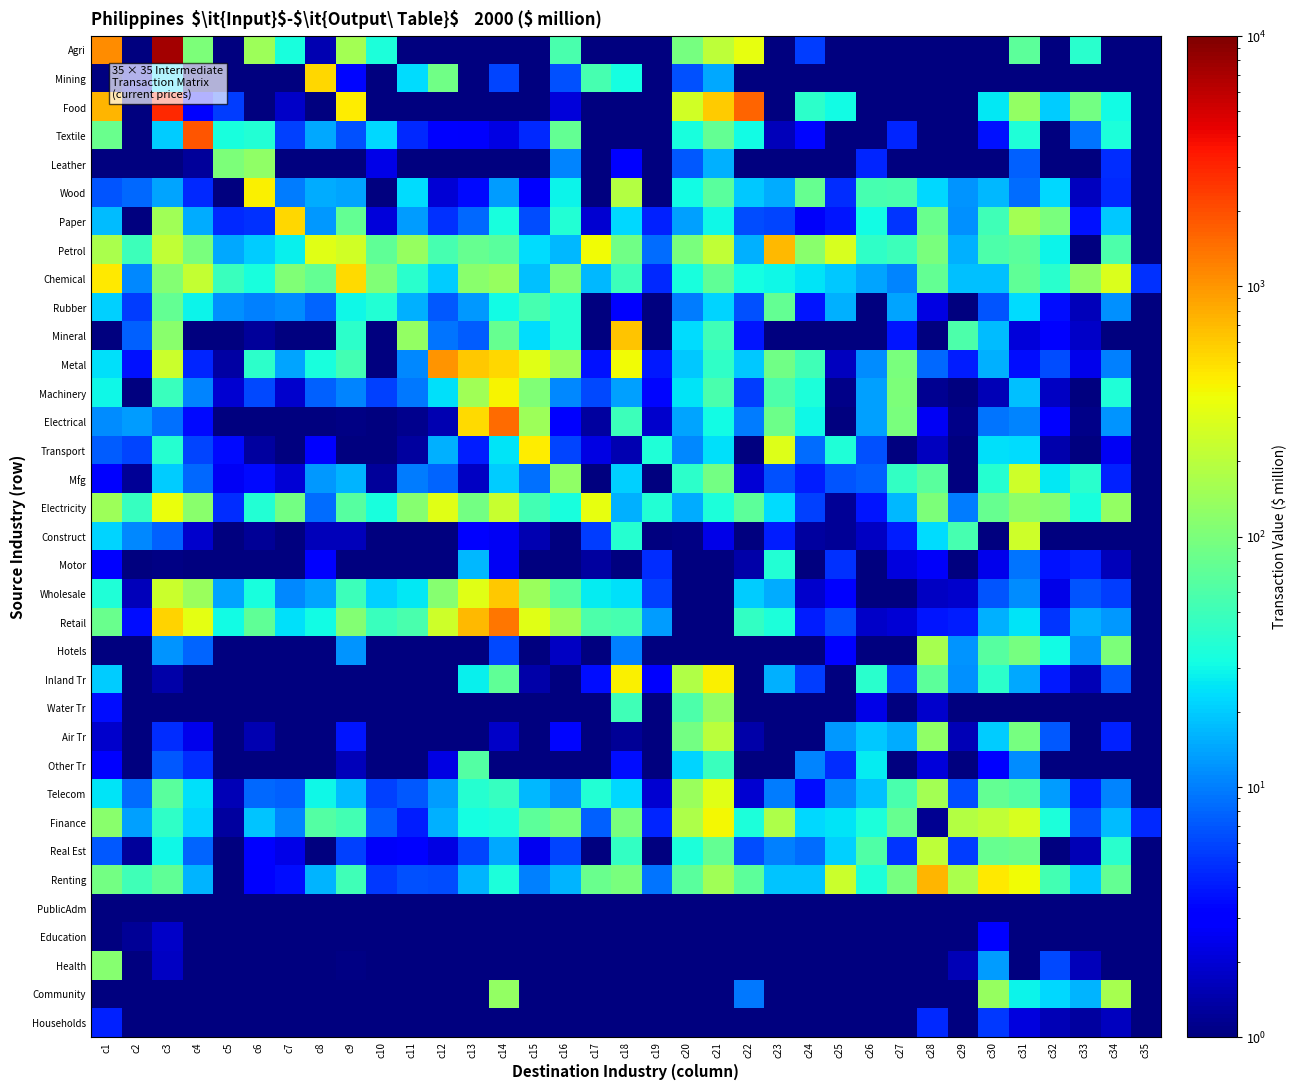

Reading left to right, extract all data points from this chart.

Agri: c1=1087.7	c2=0.9	c3=7345.6	c4=100.9	c5=0.3	c6=143.4	c7=33.8	c8=1.5	c9=154.5	c10=35.1	c11=0.1	c12=0.0	c13=0.0	c14=0.0	c15=0.0	c16=57.3	c17=0.0	c18=0.3	c19=0.0	c20=94.7	c21=210.7	c22=329.0	c23=0.0	c24=5.5	c25=0.0	c26=0.0	c27=0.0	c28=0.0	c29=0.0	c30=0.0	c31=71.4	c32=0.0	c33=40.0	c34=0.1	c35=0.0
Mining: c1=0.0	c2=1.7	c3=22.9	c4=0.0	c5=0.0	c6=0.0	c7=0.0	c8=534.5	c9=3.4	c10=0.0	c11=23.0	c12=87.8	c13=0.0	c14=5.9	c15=0.0	c16=6.5	c17=55.8	c18=31.7	c19=0.0	c20=6.5	c21=14.5	c22=0.5	c23=0.1	c24=0.0	c25=0.0	c26=0.0	c27=0.0	c28=0.6	c29=0.1	c30=0.1	c31=0.0	c32=0.0	c33=0.0	c34=0.0	c35=0.0
Food: c1=739.3	c2=0.0	c3=2865.1	c4=3.1	c5=5.6	c6=0.9	c7=1.8	c8=0.0	c9=426.8	c10=0.7	c11=0.0	c12=0.0	c13=0.1	c14=0.0	c15=0.0	c16=2.1	c17=0.0	c18=0.0	c19=0.0	c20=262.9	c21=585.2	c22=1624.2	c23=0.0	c24=42.1	c25=31.0	c26=0.0	c27=0.0	c28=0.0	c29=0.0	c30=25.8	c31=131.7	c32=20.4	c33=91.5	c34=30.6	c35=0.0
Textile: c1=82.9	c2=0.4	c3=20.5	c4=1855.2	c5=33.6	c6=37.1	c7=5.7	c8=14.4	c9=6.5	c10=22.5	c11=4.7	c12=3.1	c13=2.8	c14=2.2	c15=4.5	c16=75.7	c17=0.0	c18=0.8	c19=0.0	c20=33.9	c21=75.4	c22=30.7	c23=1.6	c24=3.3	c25=0.1	c26=0.8	c27=4.5	c28=0.1	c29=0.0	c30=3.7	c31=35.6	c32=0.8	c33=9.3	c34=34.1	c35=0.0
Leather: c1=0.0	c2=0.4	c3=0.0	c4=1.2	c5=100.1	c6=125.2	c7=0.0	c8=0.0	c9=0.0	c10=2.3	c11=0.0	c12=0.0	c13=0.2	c14=0.0	c15=0.0	c16=10.4	c17=0.0	c18=2.9	c19=0.0	c20=7.1	c21=15.8	c22=0.0	c23=0.0	c24=0.0	c25=0.0	c26=4.5	c27=0.0	c28=0.0	c29=0.0	c30=0.2	c31=7.7	c32=0.0	c33=0.0	c34=4.7	c35=0.0
Wood: c1=6.8	c2=8.1	c3=14.1	c4=4.7	c5=0.1	c6=415.8	c7=10.0	c8=15.0	c9=14.2	c10=0.6	c11=23.4	c12=2.0	c13=3.5	c14=13.0	c15=2.9	c16=28.9	c17=0.2	c18=190.2	c19=0.0	c20=31.0	c21=69.0	c22=19.6	c23=15.4	c24=78.3	c25=4.7	c26=54.7	c27=56.9	c28=22.4	c29=12.2	c30=17.1	c31=8.6	c32=22.4	c33=1.7	c34=4.5	c35=0.0
Paper: c1=17.7	c2=0.1	c3=152.9	c4=15.2	c5=4.6	c6=4.9	c7=523.9	c8=12.6	c9=76.8	c10=2.1	c11=13.0	c12=4.9	c13=8.1	c14=33.0	c15=6.4	c16=37.1	c17=1.9	c18=22.7	c19=4.2	c20=13.6	c21=30.2	c22=6.3	c23=5.9	c24=2.7	c25=3.9	c26=31.1	c27=5.1	c28=81.2	c29=11.9	c30=50.8	c31=159.6	c32=99.9	c33=3.7	c34=19.3	c35=0.0
Petrol: c1=169.8	c2=49.0	c3=216.7	c4=97.5	c5=14.8	c6=20.5	c7=27.7	c8=306.6	c9=254.9	c10=72.7	c11=134.9	c12=54.5	c13=78.5	c14=69.6	c15=23.7	c16=16.6	c17=369.6	c18=88.5	c19=8.4	c20=96.6	c21=215.0	c22=15.6	c23=708.4	c24=119.2	c25=281.2	c26=42.8	c27=49.8	c28=99.5	c29=15.8	c30=59.5	c31=67.9	c32=29.0	c33=1.0	c34=59.2	c35=0.1
Chemical: c1=447.2	c2=11.0	c3=110.0	c4=226.6	c5=47.7	c6=33.7	c7=104.1	c8=77.3	c9=523.1	c10=104.3	c11=39.4	c12=20.5	c13=115.8	c14=136.9	c15=18.1	c16=104.6	c17=16.6	c18=49.6	c19=4.6	c20=33.5	c21=74.5	c22=31.8	c23=30.1	c24=25.1	c25=19.4	c26=14.3	c27=10.7	c28=75.0	c29=17.9	c30=18.1	c31=74.6	c32=39.7	c33=126.7	c34=285.7	c35=5.0
Rubber: c1=21.1	c2=5.5	c3=77.6	c4=28.9	c5=11.8	c6=10.1	c7=11.5	c8=7.8	c9=29.6	c10=37.4	c11=15.6	c12=7.1	c13=12.6	c14=31.4	c15=56.1	c16=37.6	c17=0.7	c18=2.9	c19=0.8	c20=9.7	c21=21.6	c22=6.6	c23=77.5	c24=3.8	c25=15.4	c26=0.8	c27=13.9	c28=2.3	c29=0.1	c30=7.0	c31=23.2	c32=3.6	c33=1.6	c34=11.8	c35=0.0
Mineral: c1=0.5	c2=7.6	c3=117.3	c4=0.2	c5=0.0	c6=1.3	c7=0.4	c8=0.2	c9=40.7	c10=0.0	c11=129.6	c12=9.1	c13=7.2	c14=79.5	c15=23.0	c16=37.8	c17=0.8	c18=649.4	c19=0.0	c20=23.3	c21=51.9	c22=3.8	c23=0.0	c24=0.0	c25=0.0	c26=0.0	c27=3.9	c28=0.0	c29=60.4	c30=17.5	c31=2.1	c32=3.1	c33=1.8	c34=0.0	c35=0.0
Metal: c1=24.2	c2=3.7	c3=241.4	c4=4.4	c5=1.3	c6=42.0	c7=14.0	c8=32.8	c9=53.7	c10=1.0	c11=10.8	c12=1025.3	c13=621.1	c14=523.4	c15=314.8	c16=142.1	c17=3.7	c18=377.0	c19=4.0	c20=19.2	c21=42.8	c22=19.6	c23=86.7	c24=51.4	c25=1.7	c26=11.4	c27=99.2	c28=8.3	c29=4.1	c30=15.8	c31=3.6	c32=6.5	c33=2.4	c34=10.3	c35=0.0
Machinery: c1=29.8	c2=0.4	c3=47.6	c4=10.4	c5=2.0	c6=6.2	c7=1.9	c8=7.8	c9=10.7	c10=5.7	c11=9.6	c12=24.3	c13=151.5	c14=399.7	c15=104.7	c16=10.8	c17=6.3	c18=13.8	c19=3.4	c20=25.3	c21=56.4	c22=5.5	c23=60.4	c24=34.9	c25=1.1	c26=13.7	c27=103.1	c28=1.2	c29=0.2	c30=1.6	c31=18.3	c32=1.7	c33=0.2	c34=35.5	c35=0.0
Electrical: c1=11.3	c2=12.9	c3=8.8	c4=3.4	c5=0.8	c6=0.2	c7=0.3	c8=0.1	c9=1.0	c10=0.0	c11=1.1	c12=1.5	c13=521.4	c14=1505.5	c15=144.5	c16=3.1	c17=1.3	c18=50.4	c19=1.9	c20=14.2	c21=31.5	c22=9.8	c23=84.0	c24=29.8	c25=0.2	c26=13.6	c27=99.0	c28=2.5	c29=1.1	c30=9.2	c31=10.6	c32=3.1	c33=1.1	c34=12.3	c35=0.0
Transport: c1=7.4	c2=5.9	c3=38.0	c4=5.8	c5=3.5	c6=1.3	c7=1.0	c8=3.2	c9=0.9	c10=0.2	c11=1.3	c12=15.6	c13=4.2	c14=24.9	c15=429.9	c16=5.9	c17=2.3	c18=1.5	c19=35.5	c20=10.9	c21=24.4	c22=0.7	c23=303.8	c24=8.6	c25=36.1	c26=6.5	c27=0.5	c28=1.7	c29=0.9	c30=24.6	c31=23.5	c32=1.5	c33=0.1	c34=2.6	c35=0.0
Mfg: c1=3.2	c2=1.2	c3=19.9	c4=8.3	c5=2.6	c6=3.5	c7=2.0	c8=12.4	c9=16.4	c10=1.3	c11=9.9	c12=7.8	c13=1.7	c14=20.2	c15=8.8	c16=124.6	c17=0.8	c18=20.8	c19=0.7	c20=40.8	c21=90.8	c22=2.0	c23=6.7	c24=4.1	c25=6.9	c26=7.7	c27=44.9	c28=68.2	c29=0.1	c30=38.3	c31=249.7	c32=26.2	c33=40.0	c34=4.2	c35=0.0
Electricity: c1=146.6	c2=46.6	c3=351.3	c4=116.7	c5=4.8	c6=36.6	c7=92.2	c8=8.4	c9=67.1	c10=33.7	c11=115.0	c12=306.9	c13=92.8	c14=236.4	c15=53.5	c16=33.6	c17=339.2	c18=15.7	c19=37.4	c20=15.3	c21=34.1	c22=71.2	c23=23.0	c24=5.6	c25=1.2	c26=3.8	c27=17.1	c28=101.8	c29=9.8	c30=80.0	c31=123.0	c32=110.2	c33=33.6	c34=132.1	c35=0.0
Construct: c1=22.0	c2=10.8	c3=7.5	c4=1.9	c5=0.0	c6=1.2	c7=0.7	c8=1.6	c9=1.6	c10=0.2	c11=0.9	c12=0.8	c13=2.9	c14=2.6	c15=1.5	c16=0.5	c17=5.5	c18=38.6	c19=0.0	c20=1.1	c21=2.3	c22=0.0	c23=4.1	c24=1.3	c25=1.2	c26=1.7	c27=4.1	c28=22.9	c29=55.7	c30=0.0	c31=246.0	c32=0.0	c33=0.0	c34=0.0	c35=0.0
Motor: c1=2.9	c2=0.8	c3=1.1	c4=0.6	c5=0.0	c6=0.3	c7=0.4	c8=3.2	c9=0.9	c10=0.2	c11=0.3	c12=0.2	c13=16.7	c14=2.6	c15=0.2	c16=0.0	c17=1.3	c18=0.6	c19=4.9	c20=0.0	c21=0.0	c22=1.4	c23=37.8	c24=1.0	c25=4.9	c26=0.3	c27=2.2	c28=2.7	c29=1.0	c30=2.4	c31=9.2	c32=3.8	c33=4.2	c34=1.6	c35=0.0
Wholesale: c1=36.5	c2=1.6	c3=245.2	c4=142.6	c5=13.9	c6=33.3	c7=11.0	c8=13.8	c9=48.9	c10=21.2	c11=26.1	c12=112.8	c13=316.2	c14=618.7	c15=140.5	c16=65.9	c17=26.6	c18=24.4	c19=5.8	c20=0.0	c21=0.0	c22=20.2	c23=15.4	c24=1.9	c25=2.8	c26=0.8	c27=0.9	c28=1.8	c29=1.9	c30=6.9	c31=11.3	c32=2.3	c33=7.0	c34=5.6	c35=0.3
Retail: c1=81.2	c2=3.6	c3=545.8	c4=317.3	c5=31.0	c6=74.0	c7=24.5	c8=30.8	c9=108.9	c10=47.3	c11=58.0	c12=251.2	c13=703.7	c14=1377.1	c15=312.7	c16=146.6	c17=59.2	c18=54.3	c19=12.9	c20=0.0	c21=0.0	c22=45.0	c23=34.2	c24=4.1	c25=6.3	c26=1.8	c27=2.0	c28=3.9	c29=4.2	c30=15.4	c31=25.1	c32=5.1	c33=15.5	c34=12.4	c35=0.6
Hotels: c1=0.0	c2=0.0	c3=12.2	c4=7.8	c5=0.0	c6=0.0	c7=0.0	c8=0.0	c9=12.1	c10=0.1	c11=0.0	c12=0.0	c13=0.0	c14=6.3	c15=0.1	c16=1.7	c17=0.0	c18=10.4	c19=0.0	c20=0.0	c21=0.0	c22=0.9	c23=0.0	c24=0.0	c25=3.2	c26=0.8	c27=0.0	c28=164.4	c29=12.4	c30=66.6	c31=96.0	c32=31.0	c33=11.7	c34=101.2	c35=0.0
Inland Tr: c1=20.3	c2=0.9	c3=1.4	c4=0.9	c5=0.0	c6=0.5	c7=0.2	c8=0.4	c9=0.5	c10=0.1	c11=0.2	c12=0.5	c13=27.5	c14=74.2	c15=1.4	c16=0.2	c17=3.6	c18=417.6	c19=2.8	c20=183.7	c21=408.9	c22=0.7	c23=15.7	c24=5.5	c25=0.0	c26=40.0	c27=5.8	c28=72.1	c29=11.6	c30=41.5	c31=14.7	c32=4.0	c33=1.6	c34=7.0	c35=0.0
Water Tr: c1=3.6	c2=0.4	c3=0.0	c4=0.0	c5=0.0	c6=0.0	c7=0.0	c8=0.0	c9=0.0	c10=0.0	c11=0.0	c12=0.0	c13=0.0	c14=0.0	c15=0.0	c16=0.0	c17=0.5	c18=50.9	c19=0.1	c20=59.4	c21=132.2	c22=0.0	c23=0.2	c24=0.0	c25=0.8	c26=2.3	c27=0.0	c28=1.9	c29=0.3	c30=0.0	c31=0.0	c32=0.0	c33=0.0	c34=0.0	c35=0.0
Air Tr: c1=1.9	c2=0.1	c3=4.7	c4=2.5	c5=0.0	c6=1.5	c7=0.3	c8=0.2	c9=3.9	c10=0.2	c11=0.0	c12=0.2	c13=0.5	c14=1.8	c15=1.0	c16=3.3	c17=0.1	c18=1.2	c19=0.0	c20=91.4	c21=203.4	c22=1.4	c23=0.9	c24=0.8	c25=12.7	c26=19.4	c27=15.3	c28=125.5	c29=1.6	c30=20.4	c31=96.3	c32=7.1	c33=0.4	c34=4.2	c35=0.0
Other Tr: c1=3.1	c2=0.1	c3=7.0	c4=4.8	c5=0.0	c6=0.1	c7=0.2	c8=0.0	c9=1.6	c10=0.3	c11=0.9	c12=2.2	c13=62.9	c14=0.5	c15=0.3	c16=0.7	c17=0.0	c18=3.6	c19=0.1	c20=21.8	c21=48.5	c22=0.5	c23=0.4	c24=10.5	c25=4.8	c26=27.2	c27=0.2	c28=2.1	c29=0.0	c30=3.2	c31=11.2	c32=0.7	c33=0.0	c34=0.0	c35=0.0
Telecom: c1=25.2	c2=8.6	c3=69.2	c4=24.4	c5=1.6	c6=8.2	c7=7.7	c8=29.9	c9=17.7	c10=5.8	c11=7.1	c12=13.1	c13=38.9	c14=46.6	c15=16.6	c16=11.9	c17=37.9	c18=22.6	c19=2.0	c20=140.8	c21=313.4	c22=1.9	c23=10.0	c24=3.6	c25=11.1	c26=18.0	c27=56.6	c28=157.2	c29=6.5	c30=76.5	c31=63.7	c32=13.0	c33=4.1	c34=10.6	c35=0.0
Finance: c1=118.4	c2=13.8	c3=43.0	c4=21.8	c5=1.3	c6=18.8	c7=10.7	c8=64.5	c9=54.2	c10=7.5	c11=4.1	c12=15.8	c13=31.8	c14=35.1	c15=70.2	c16=95.0	c17=7.5	c18=96.9	c19=4.4	c20=173.2	c21=385.6	c22=34.9	c23=174.4	c24=22.8	c25=25.4	c26=34.7	c27=78.1	c28=1.2	c29=189.9	c30=215.2	c31=277.2	c32=34.2	c33=6.7	c34=17.6	c35=4.6
Real Est: c1=7.0	c2=1.3	c3=29.9	c4=7.9	c5=0.4	c6=3.2	c7=2.3	c8=0.5	c9=5.7	c10=2.7	c11=3.1	c12=2.2	c13=5.9	c14=14.8	c15=2.5	c16=6.0	c17=0.1	c18=44.6	c19=0.3	c20=34.1	c21=75.9	c22=6.4	c23=10.1	c24=8.6	c25=21.0	c26=61.0	c27=5.1	c28=208.3	c29=5.5	c30=80.6	c31=85.8	c32=0.4	c33=1.6	c34=39.5	c35=0.0
Renting: c1=91.7	c2=51.1	c3=72.7	c4=16.2	c5=0.8	c6=2.8	c7=3.6	c8=16.3	c9=50.8	c10=5.3	c11=6.7	c12=6.3	c13=16.5	c14=35.0	c15=10.0	c16=16.4	c17=80.7	c18=98.6	c19=9.0	c20=68.1	c21=151.5	c22=70.4	c23=19.1	c24=18.7	c25=240.6	c26=34.6	c27=94.0	c28=735.1	c29=166.5	c30=438.5	c31=368.4	c32=52.9	c33=19.7	c34=76.5	c35=0.0
PublicAdm: c1=0.0	c2=0.0	c3=0.0	c4=0.0	c5=0.0	c6=0.0	c7=0.0	c8=0.0	c9=0.0	c10=0.0	c11=0.0	c12=0.0	c13=0.0	c14=0.0	c15=0.0	c16=0.0	c17=0.0	c18=0.0	c19=0.0	c20=0.0	c21=0.0	c22=0.0	c23=0.0	c24=0.0	c25=0.0	c26=0.0	c27=0.0	c28=0.0	c29=0.0	c30=0.0	c31=0.0	c32=0.0	c33=0.0	c34=0.0	c35=0.0
Education: c1=0.0	c2=1.2	c3=1.8	c4=0.1	c5=0.0	c6=0.0	c7=0.0	c8=0.0	c9=0.0	c10=0.0	c11=0.0	c12=0.0	c13=0.0	c14=0.1	c15=0.0	c16=0.0	c17=0.0	c18=0.0	c19=0.0	c20=0.0	c21=0.0	c22=0.0	c23=0.0	c24=0.0	c25=0.0	c26=0.0	c27=0.0	c28=0.0	c29=0.2	c30=3.1	c31=0.6	c32=0.0	c33=0.5	c34=0.3	c35=0.0
Health: c1=113.4	c2=0.0	c3=1.7	c4=0.0	c5=0.0	c6=0.0	c7=0.0	c8=0.0	c9=1.1	c10=0.0	c11=0.0	c12=0.0	c13=0.0	c14=0.0	c15=0.0	c16=0.0	c17=0.0	c18=0.0	c19=0.0	c20=0.0	c21=0.0	c22=0.0	c23=0.0	c24=0.0	c25=0.0	c26=0.0	c27=0.0	c28=0.0	c29=1.6	c30=13.3	c31=0.9	c32=6.1	c33=1.6	c34=0.0	c35=0.0
Community: c1=0.0	c2=0.0	c3=0.0	c4=0.0	c5=0.0	c6=0.0	c7=0.0	c8=0.0	c9=0.0	c10=0.0	c11=0.0	c12=0.0	c13=0.0	c14=129.3	c15=0.0	c16=0.0	c17=0.0	c18=0.0	c19=0.0	c20=0.0	c21=0.0	c22=9.6	c23=0.0	c24=0.1	c25=0.0	c26=0.0	c27=0.0	c28=0.0	c29=0.5	c30=137.9	c31=29.1	c32=22.1	c33=16.4	c34=162.5	c35=0.0
Households: c1=4.3	c2=0.1	c3=0.6	c4=0.1	c5=0.0	c6=0.0	c7=0.1	c8=0.0	c9=0.4	c10=0.1	c11=0.1	c12=0.0	c13=0.0	c14=0.7	c15=0.1	c16=0.0	c17=0.0	c18=0.0	c19=0.5	c20=0.3	c21=0.6	c22=0.8	c23=0.0	c24=0.1	c25=0.0	c26=0.0	c27=0.0	c28=4.7	c29=0.9	c30=5.3	c31=2.2	c32=1.6	c33=1.3	c34=1.7	c35=0.0